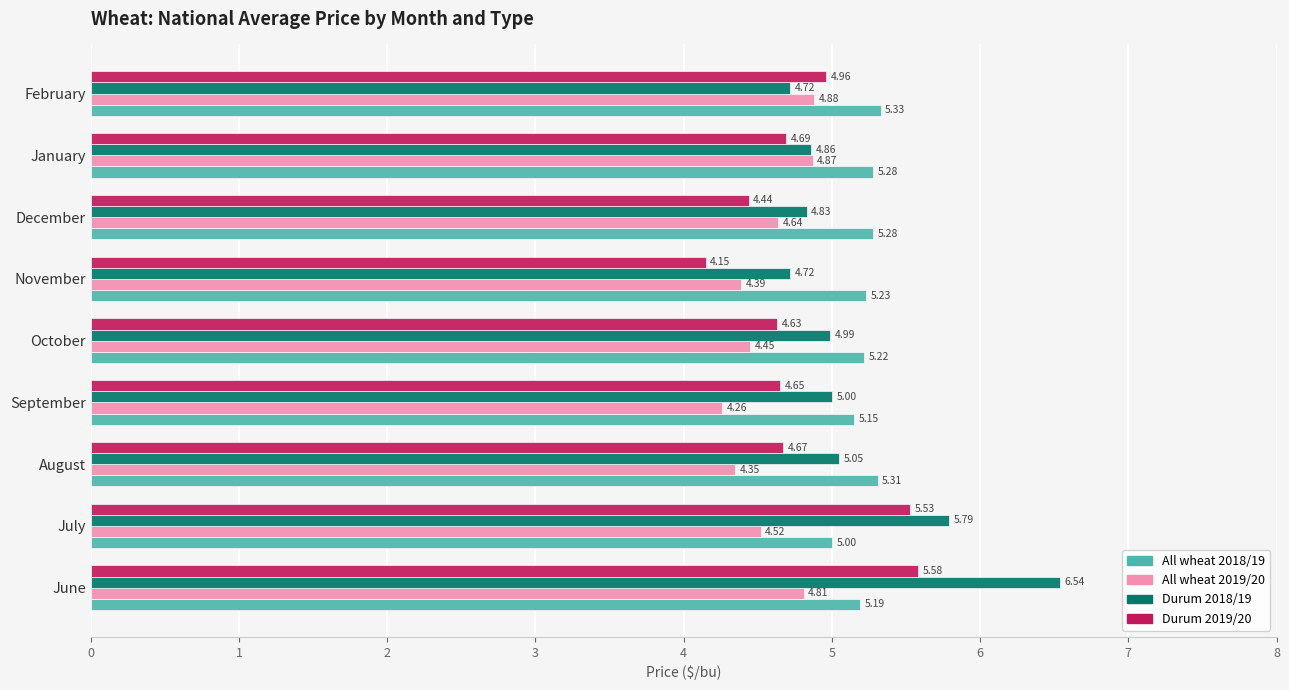

Where is Durum 2018/19 nearest to the value 5?

September